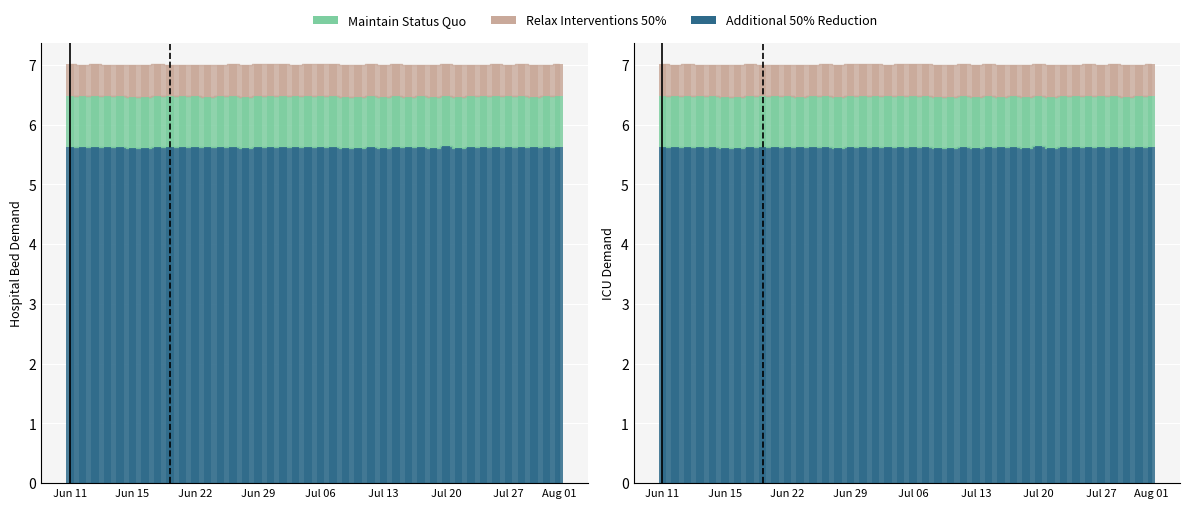

Which series has the widest spread of values?

Relax Interventions 50%